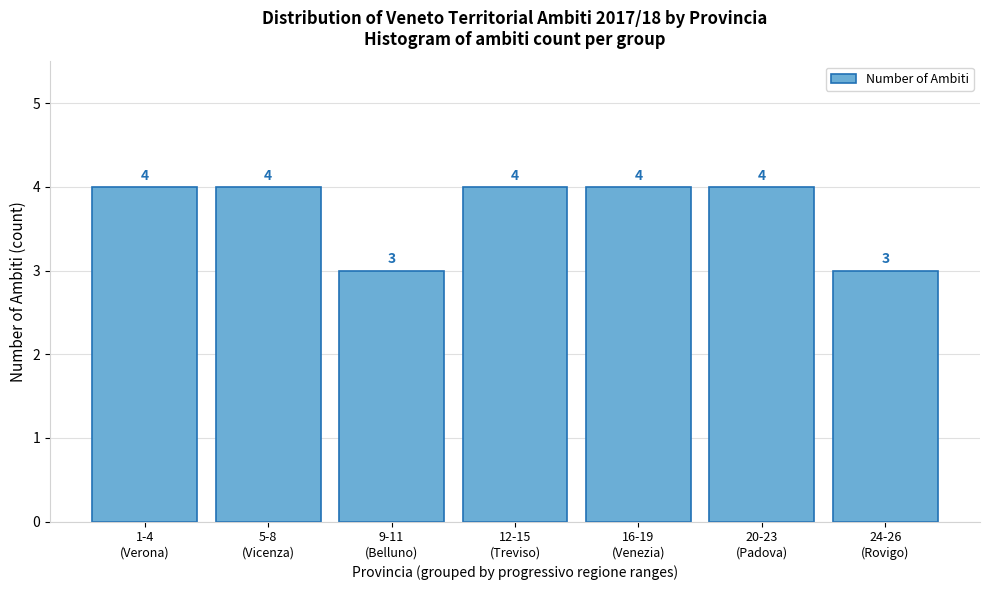

Reading left to right, what are all the values shown in this chart?

4	4	3	4	4	4	3